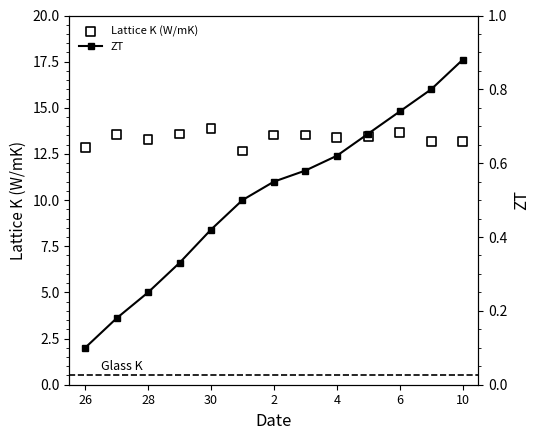

What is the total value across all series at 26?

12.9